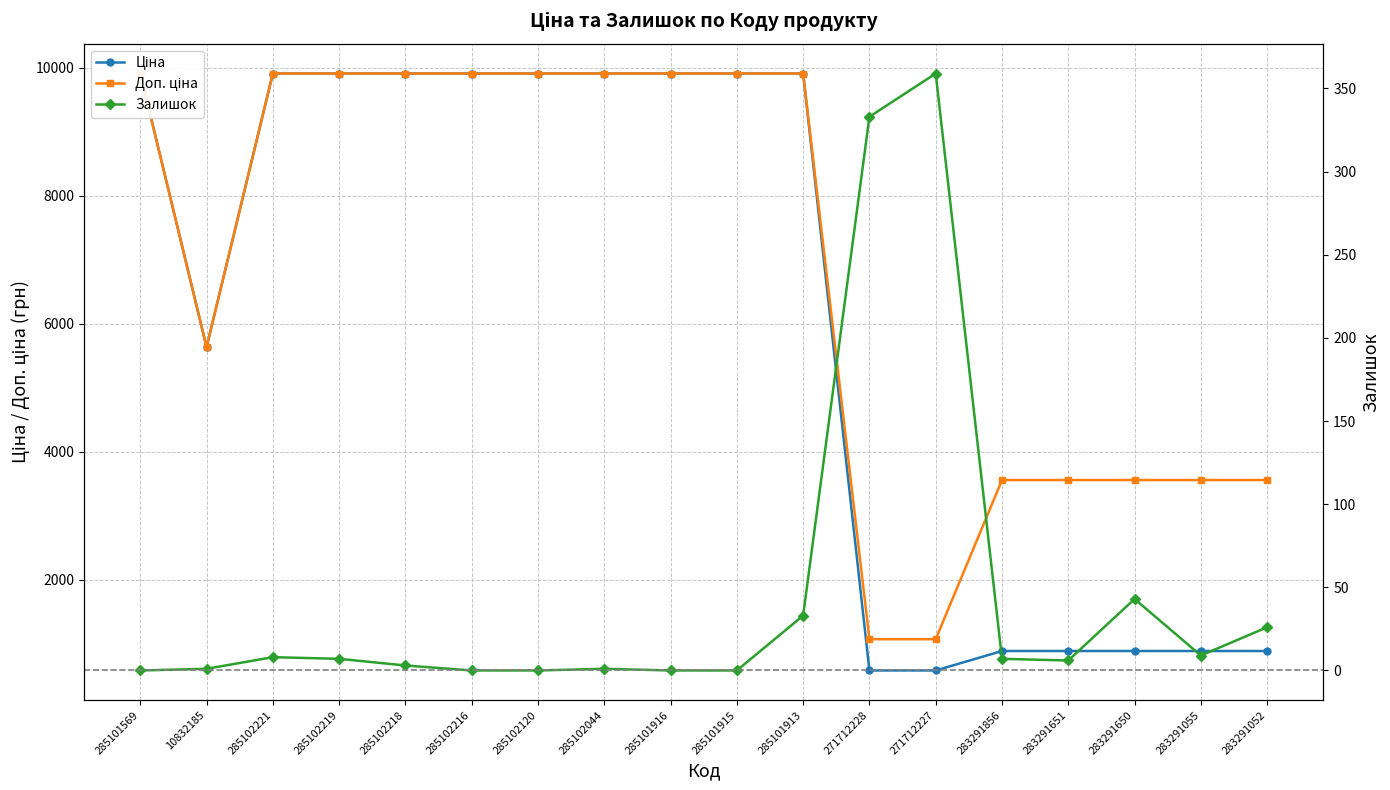

What is the label of the 13th point from the left?

271712227